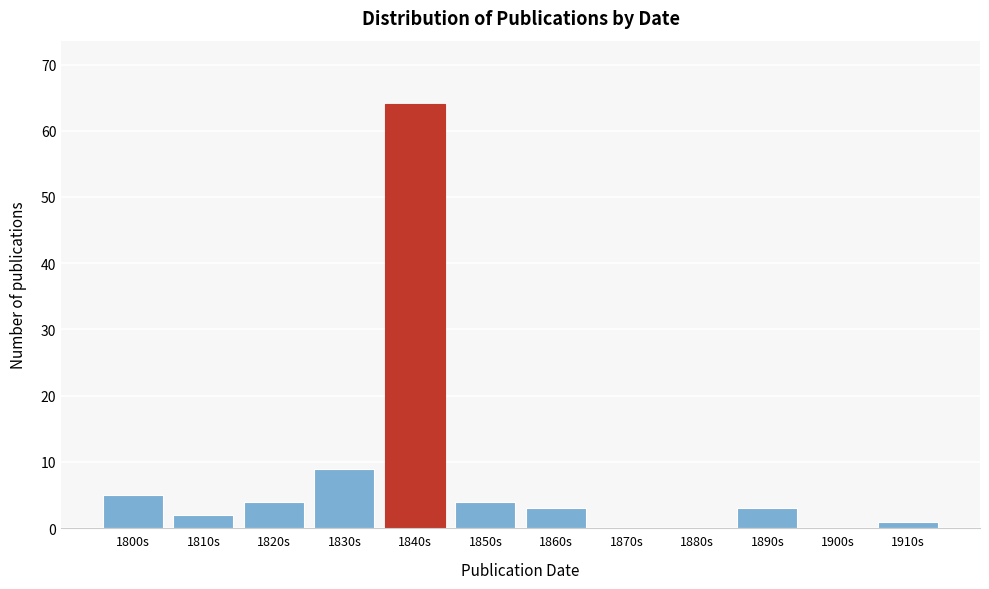

Which label corresponds to the largest value in the chart?

1840s